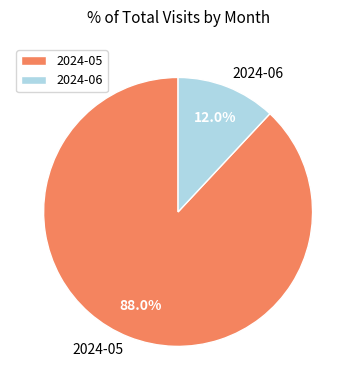

To the nearest percent, what is the combined percentage of 2024-06 and 2024-05?

100%